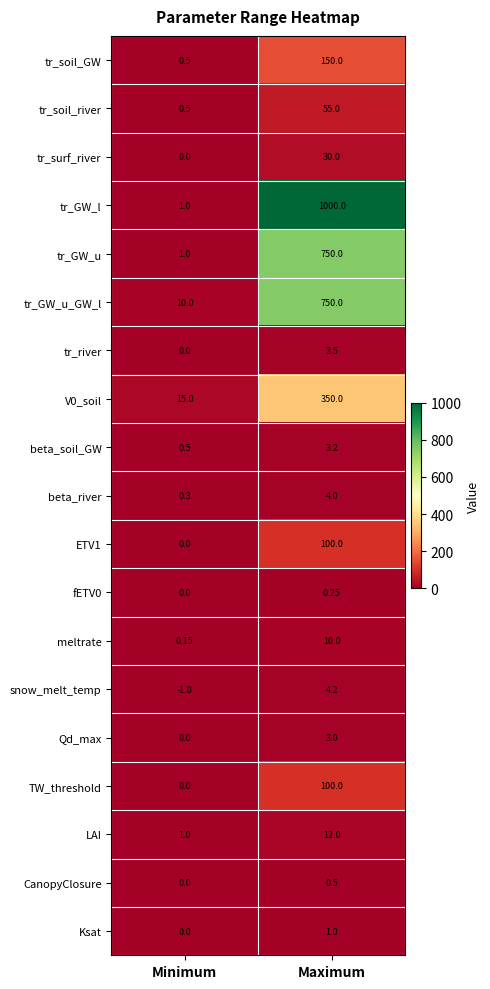

At which category is the sum across all series the highest?

Maximum